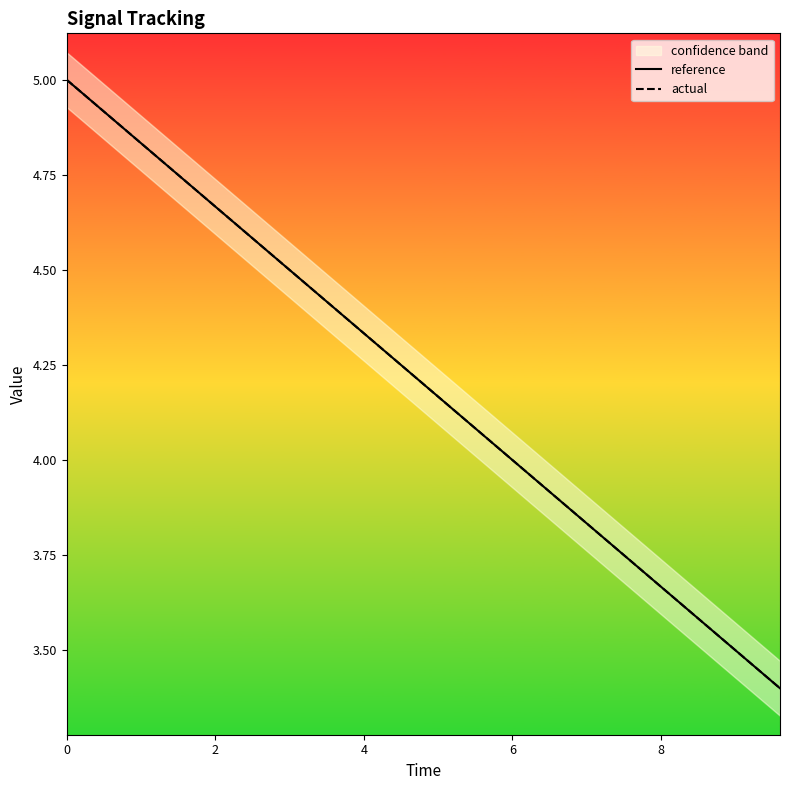

How many data points in reference are above 4?

13